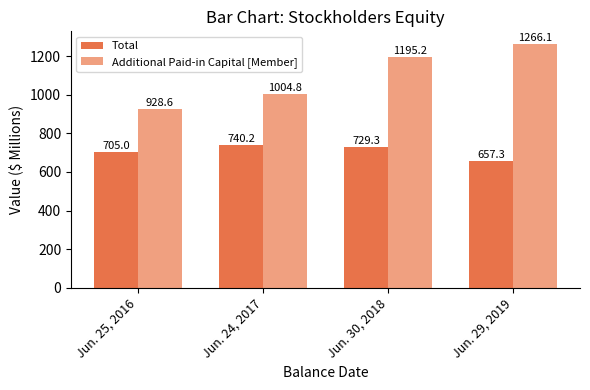

Is it true that Total equals 705.0 at Jun. 25, 2016?

True